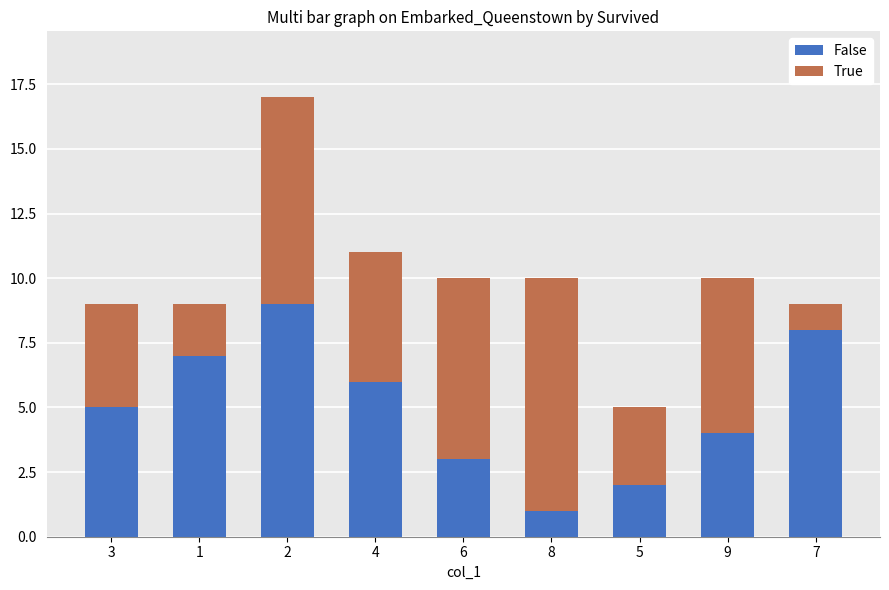

Is it true that False equals 2 at 9?

False